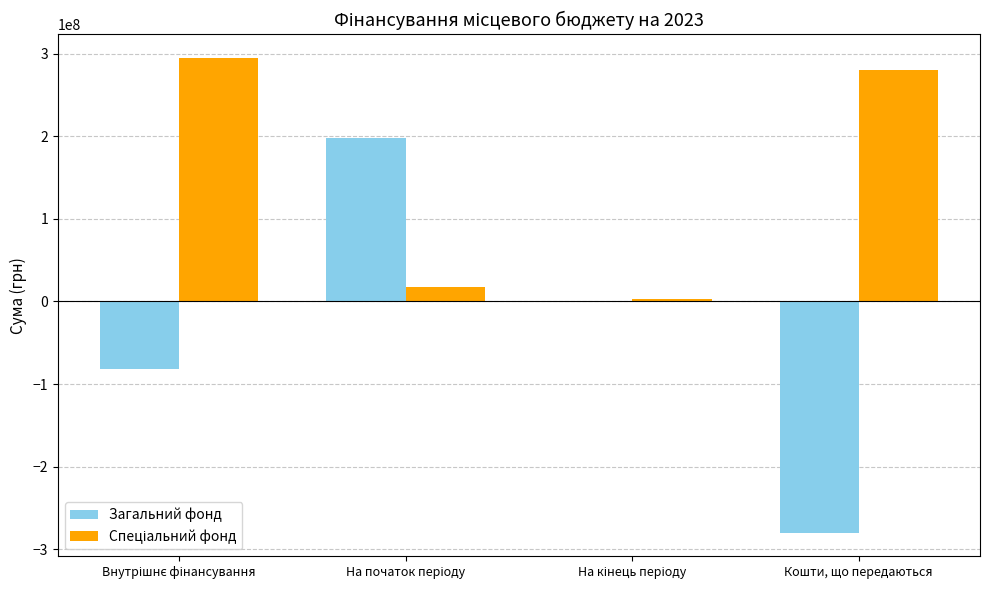

How many series are shown in this chart?

2